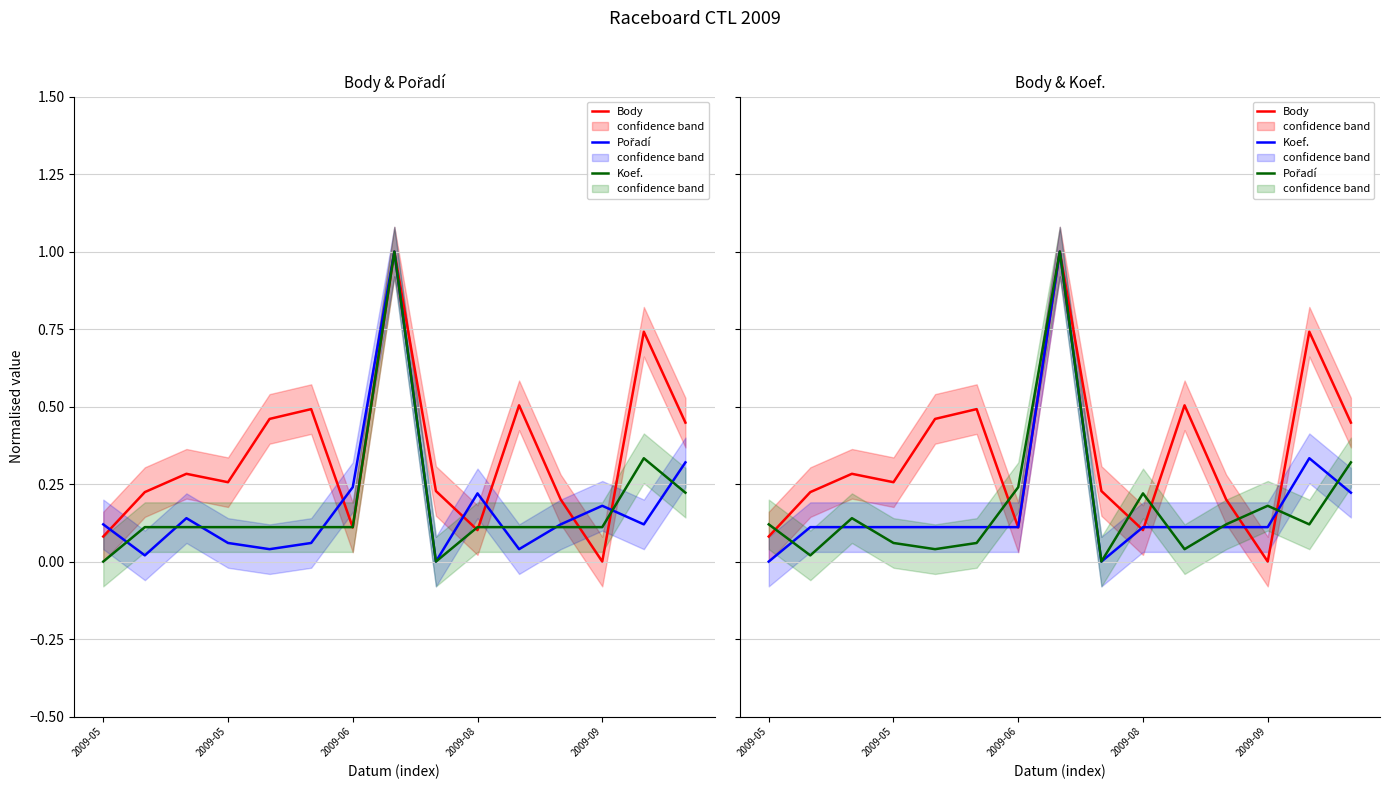

What is the sum of all Body values?

5.1